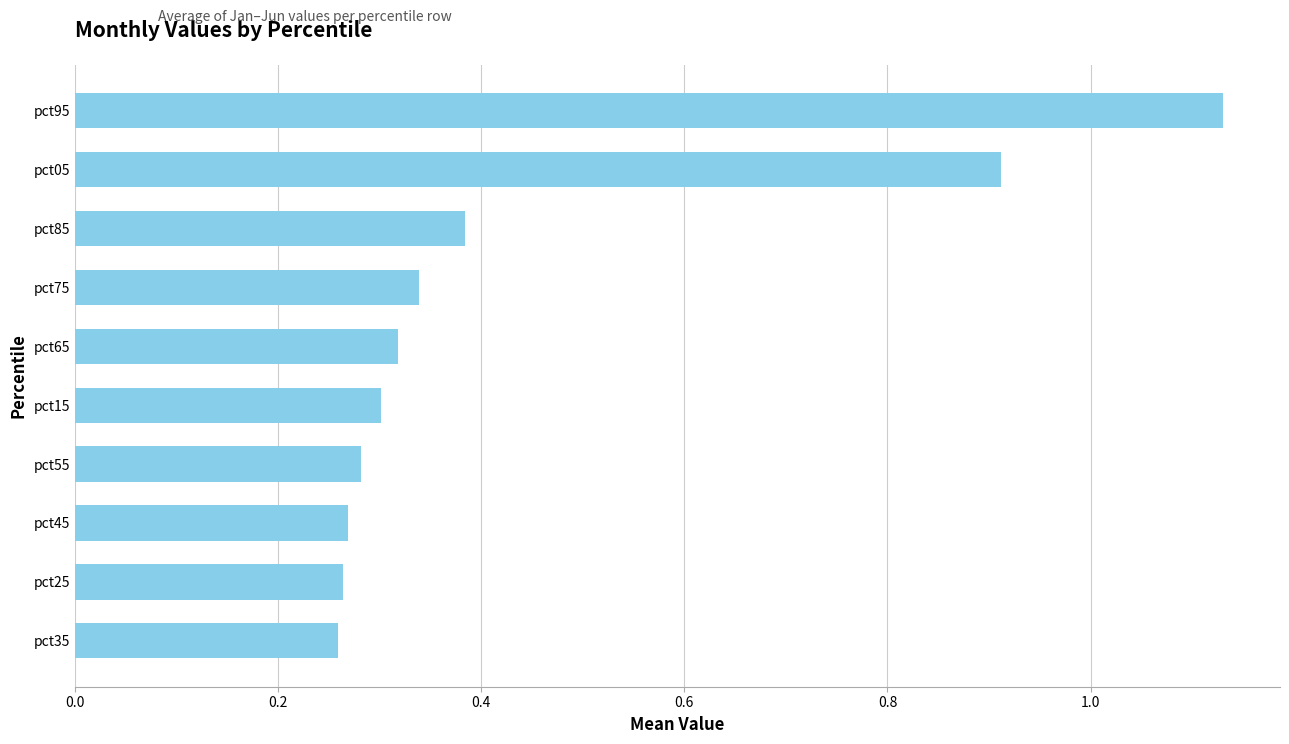

What is the sum of all values?

4.5